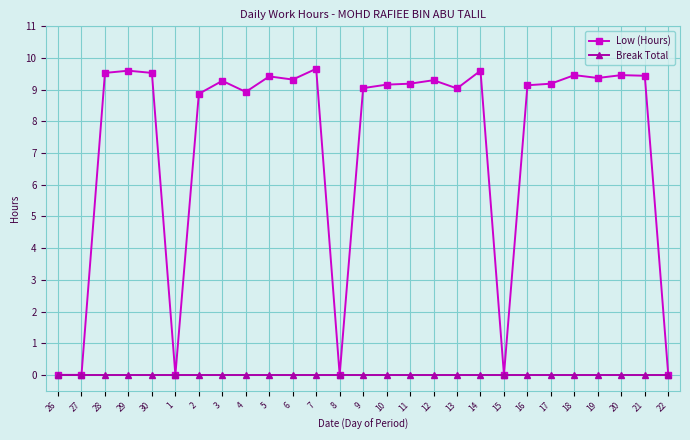

Which series has the largest range (max minus min)?

Low (Hours)